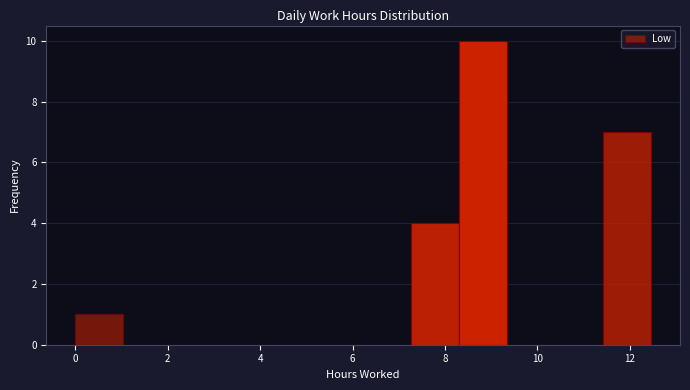

Which range on the x-axis has the tallest bar?

8.4 to 9.4